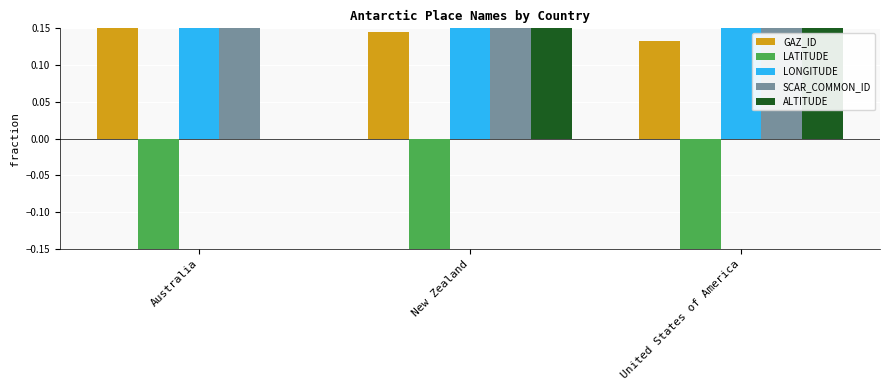

What is the label of the 2nd bar from the right?

New Zealand